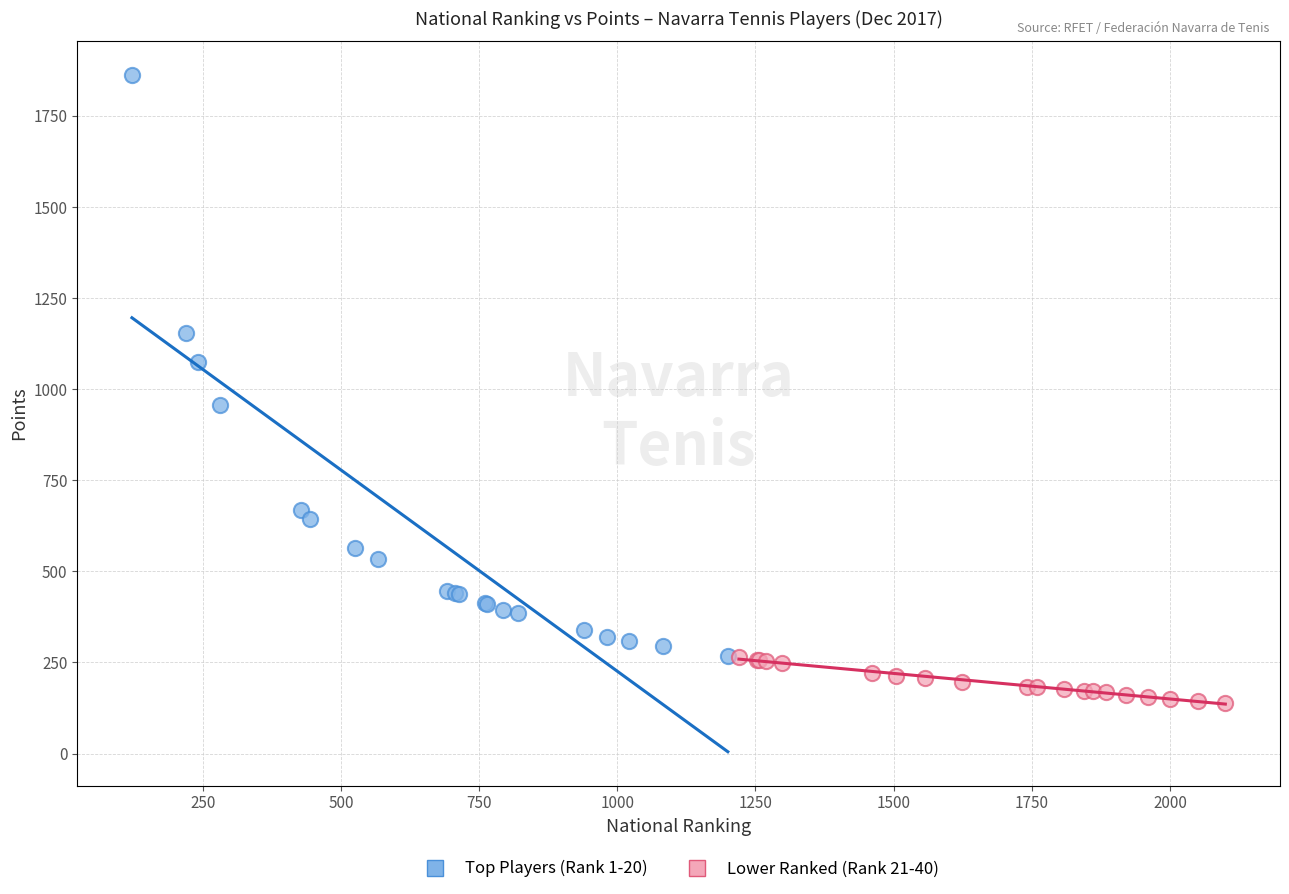

Which series contains the highest Y value?

Top Players (Rank 1-20)